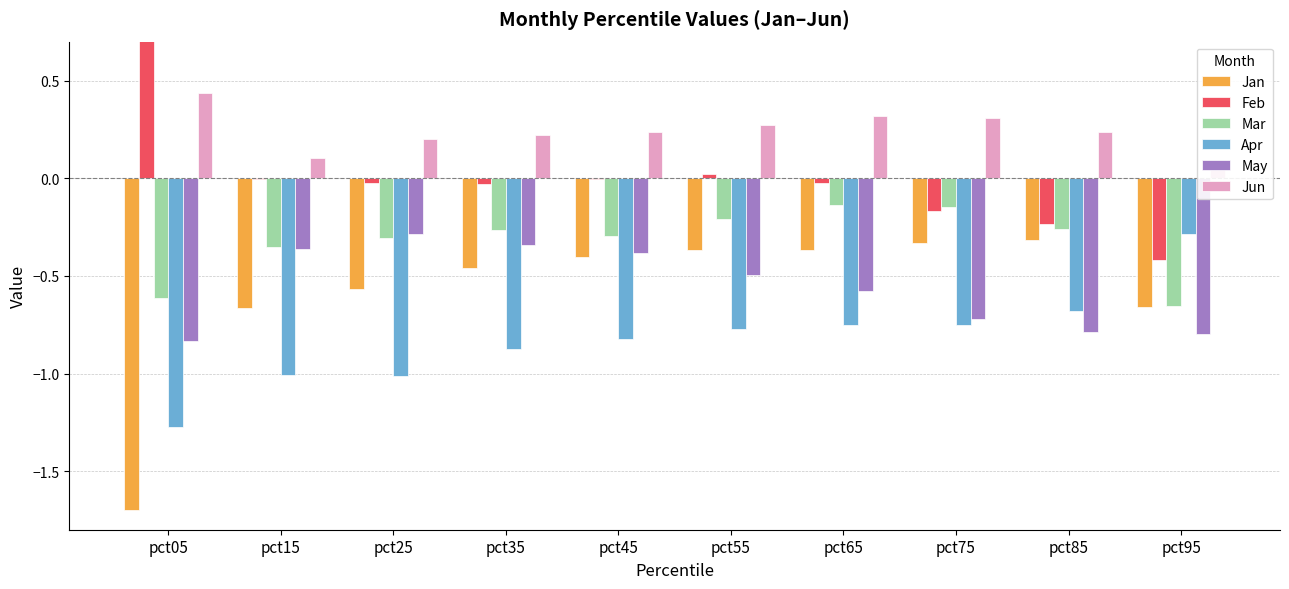

List the labels in order of Apr value, largest first.

pct95, pct85, pct75, pct65, pct55, pct45, pct35, pct15, pct25, pct05